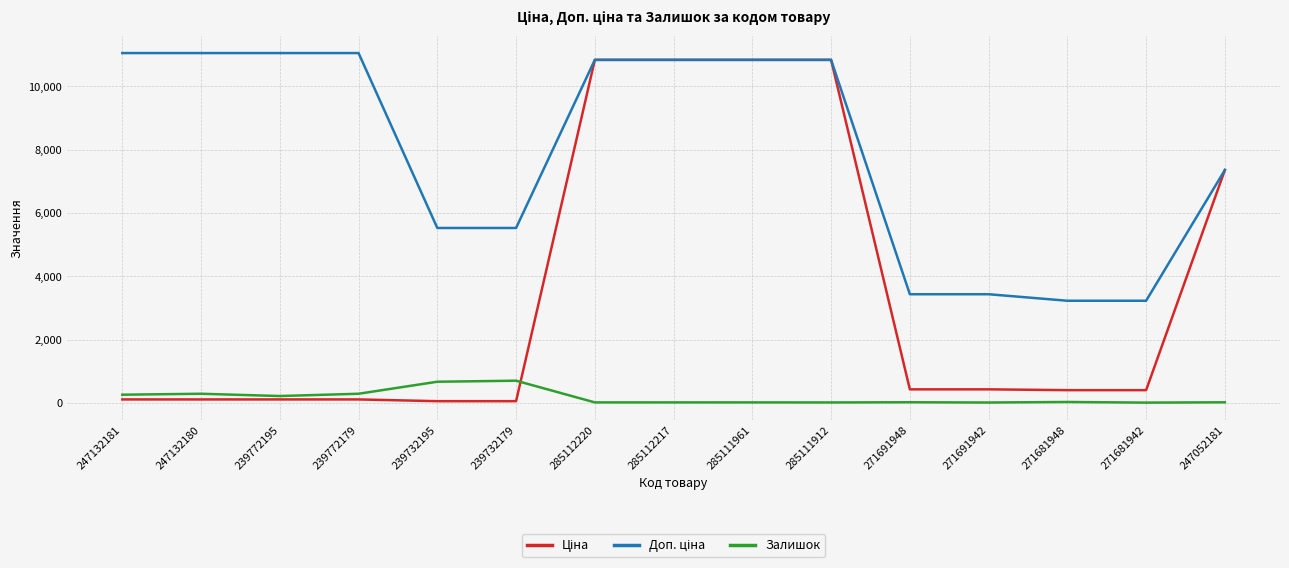

The value of Залишок at 239732179 is 262.8. True or false?

False